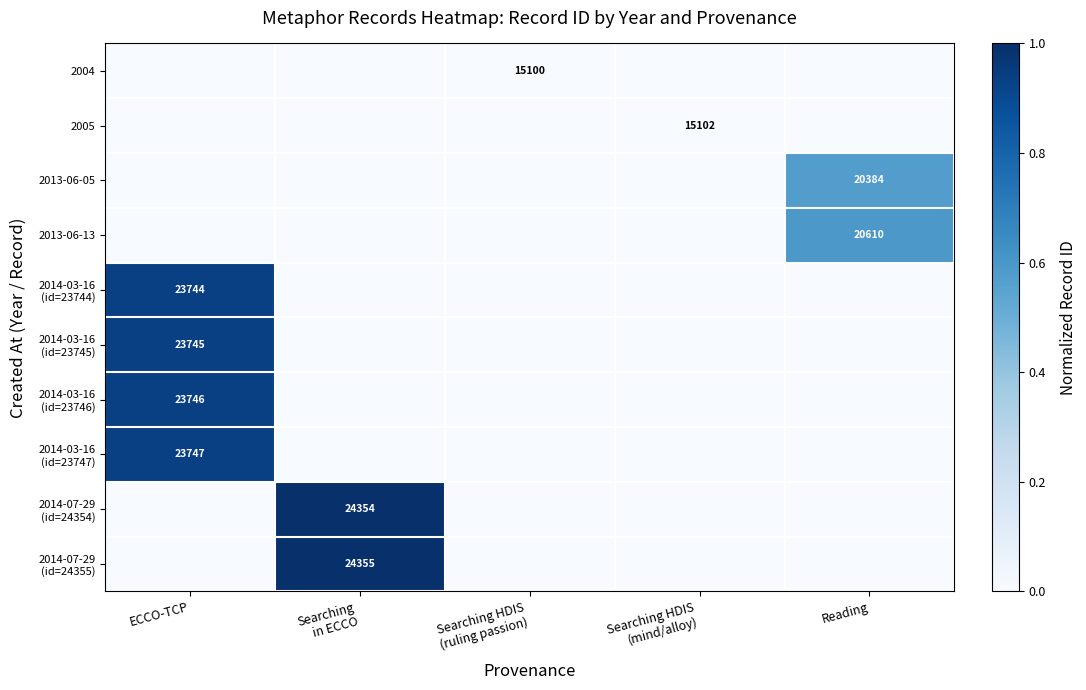

How many values in the 2005 series exceed 0?

1